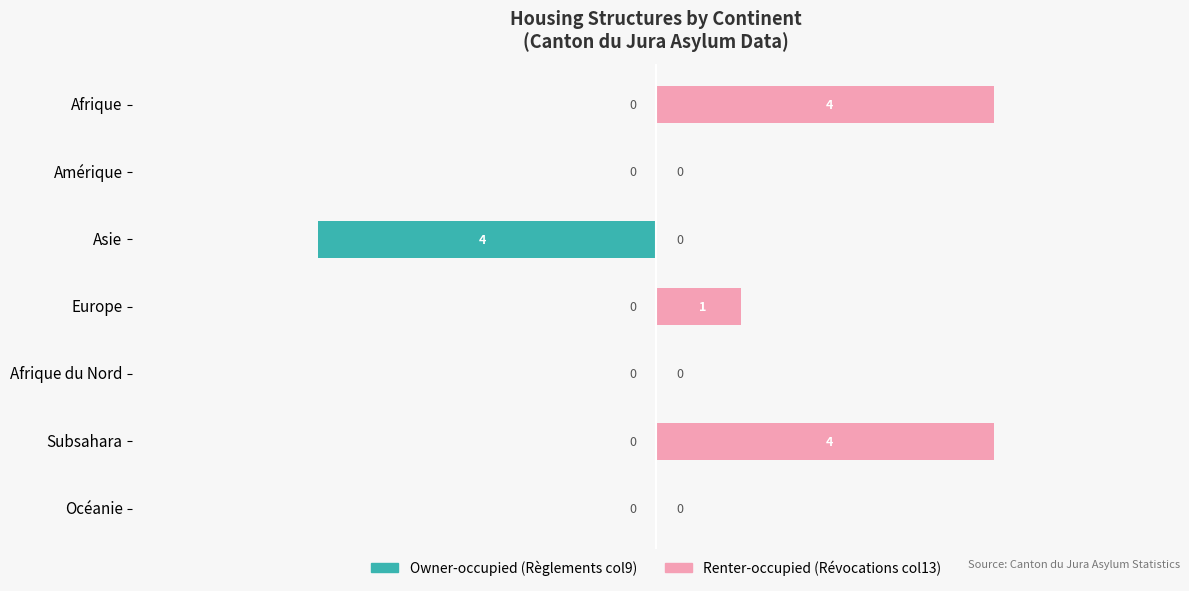

Rank the series at Amérique from lowest to highest value.

Owner-occupied, Renter-occupied